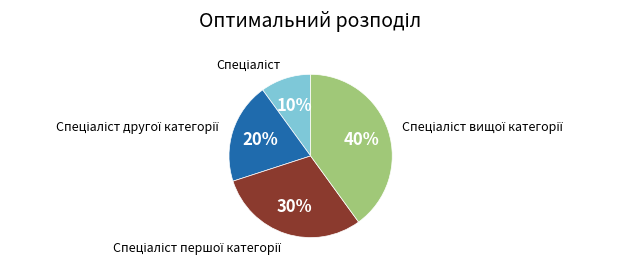

To the nearest percent, what is the average slice percentage?

25%